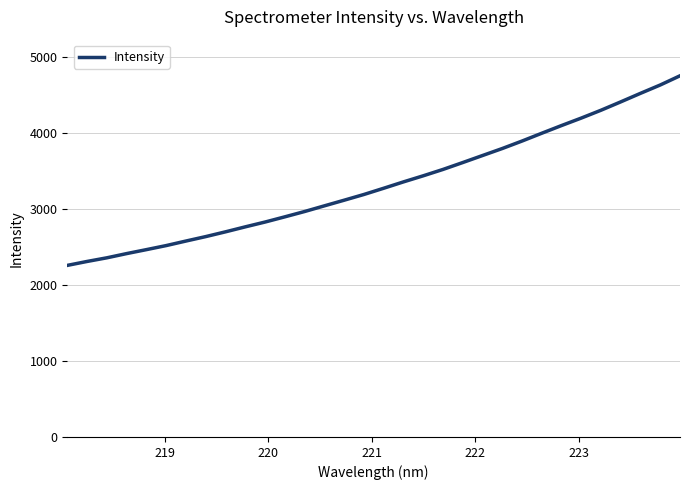

What is the minimum value shown in the chart?

2255.4